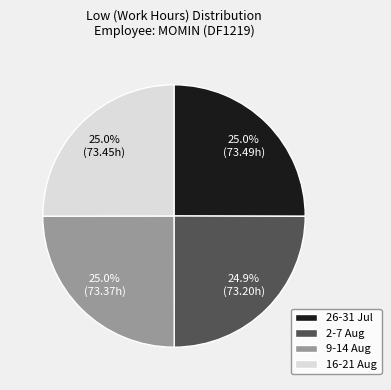

Does any single category account for the majority?

No